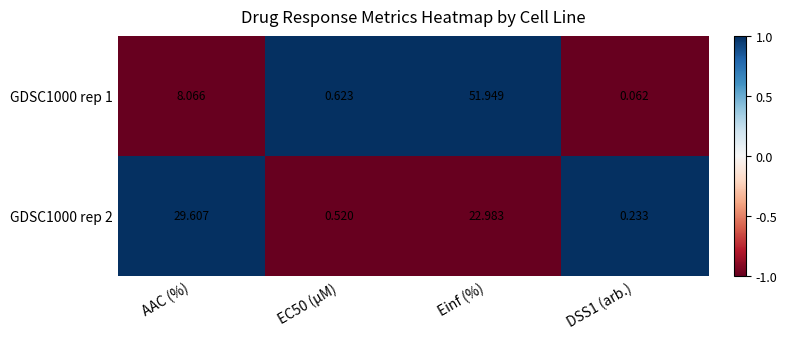

List the series in order of their peak value, highest first.

GDSC1000 rep 1, GDSC1000 rep 2